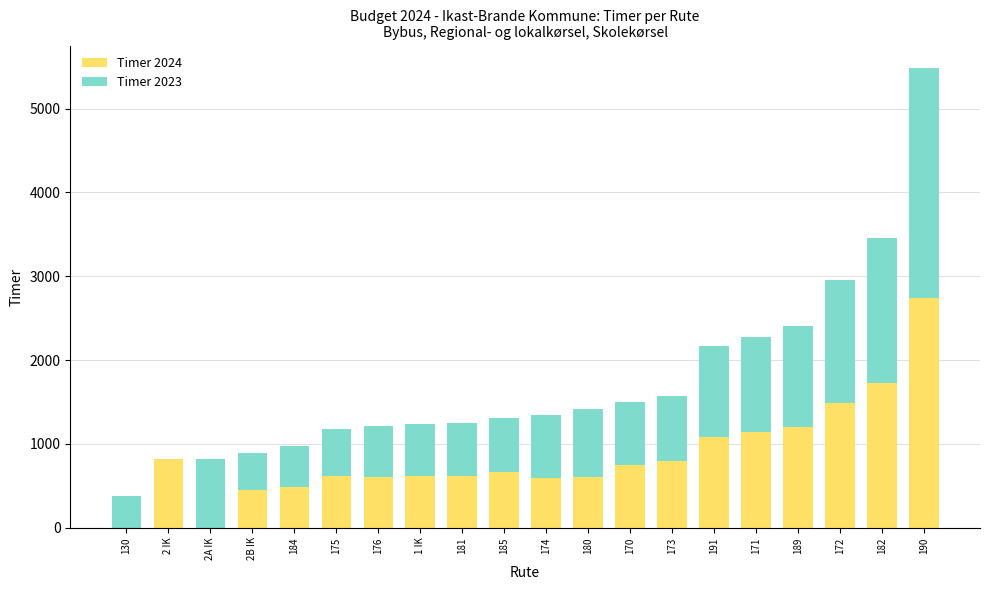

True or false: Timer 2024 has a value of 433.3 at 170.

False